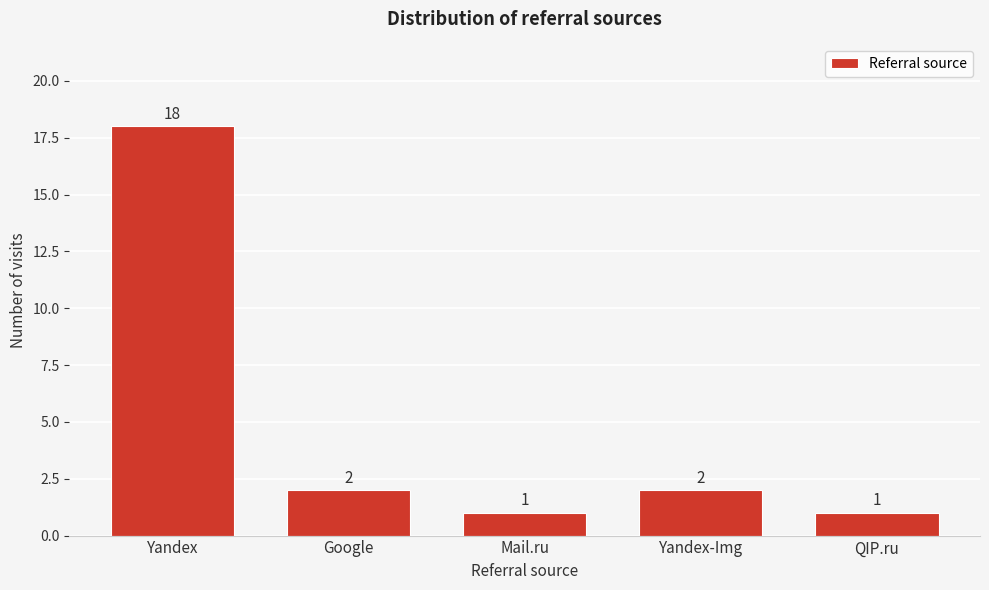

Reading left to right, extract all data points from this chart.

Yandex=18	Google=2	Mail.ru=1	Yandex-Img=2	QIP.ru=1